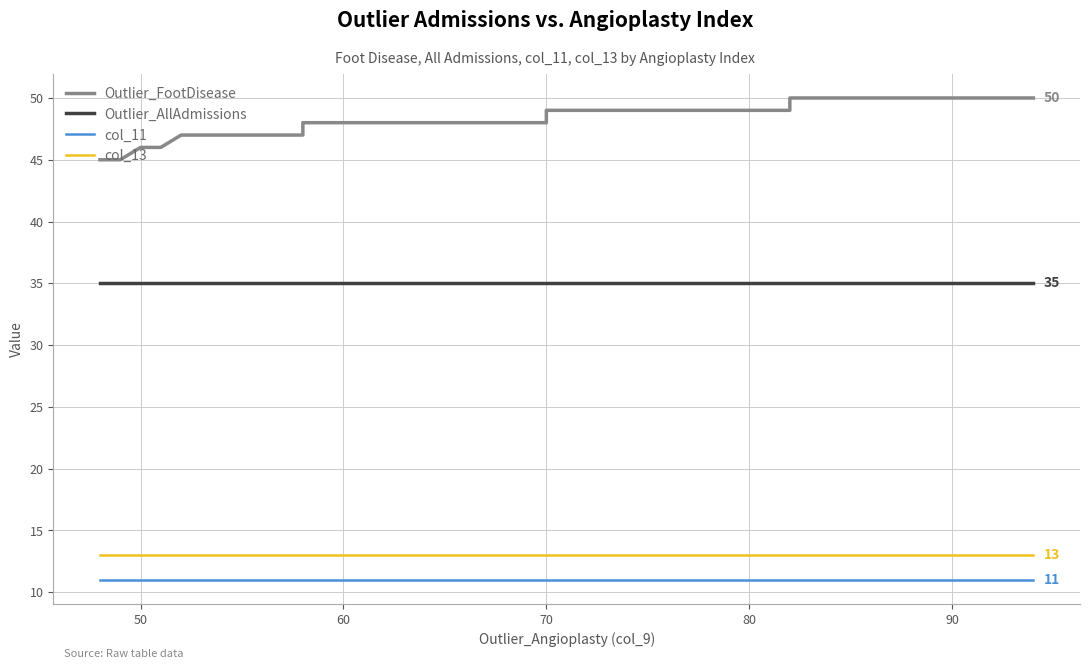

True or false: col_13 and Outlier_FootDisease intersect in this chart.

False